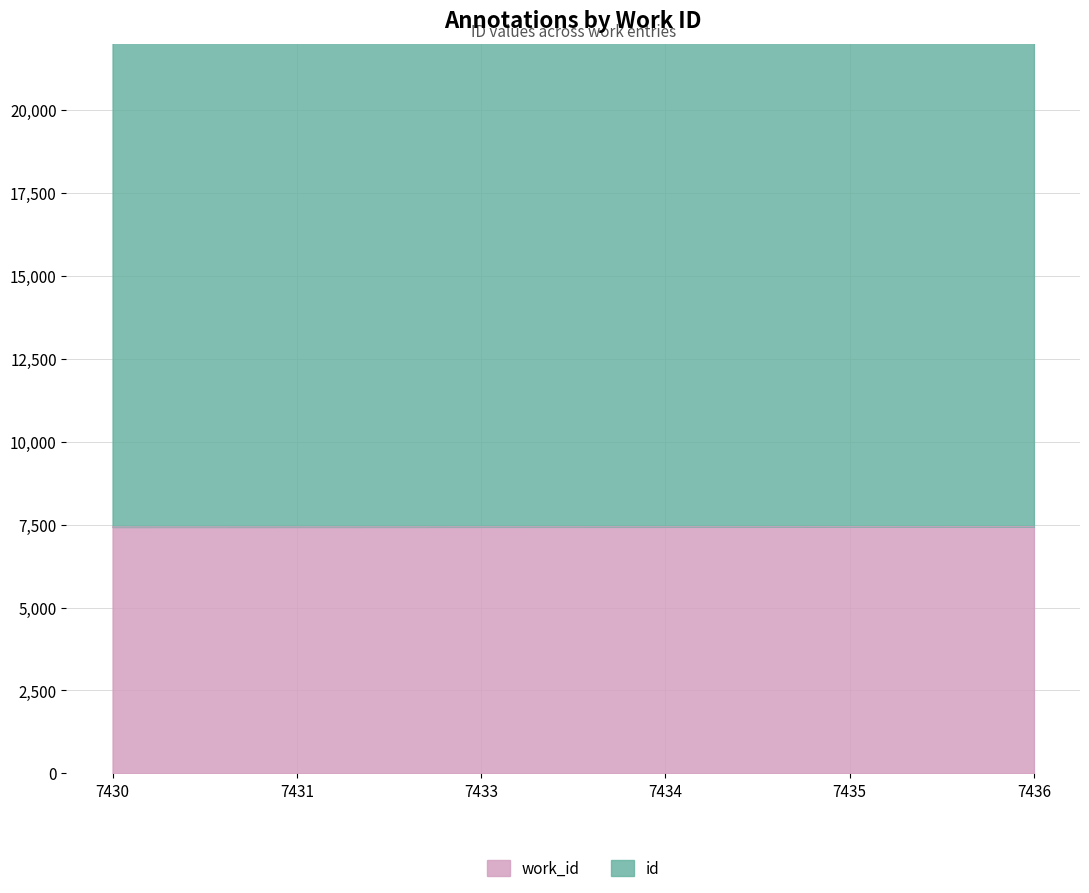

The work_id series shows 11786 at 7431. True or false?

False